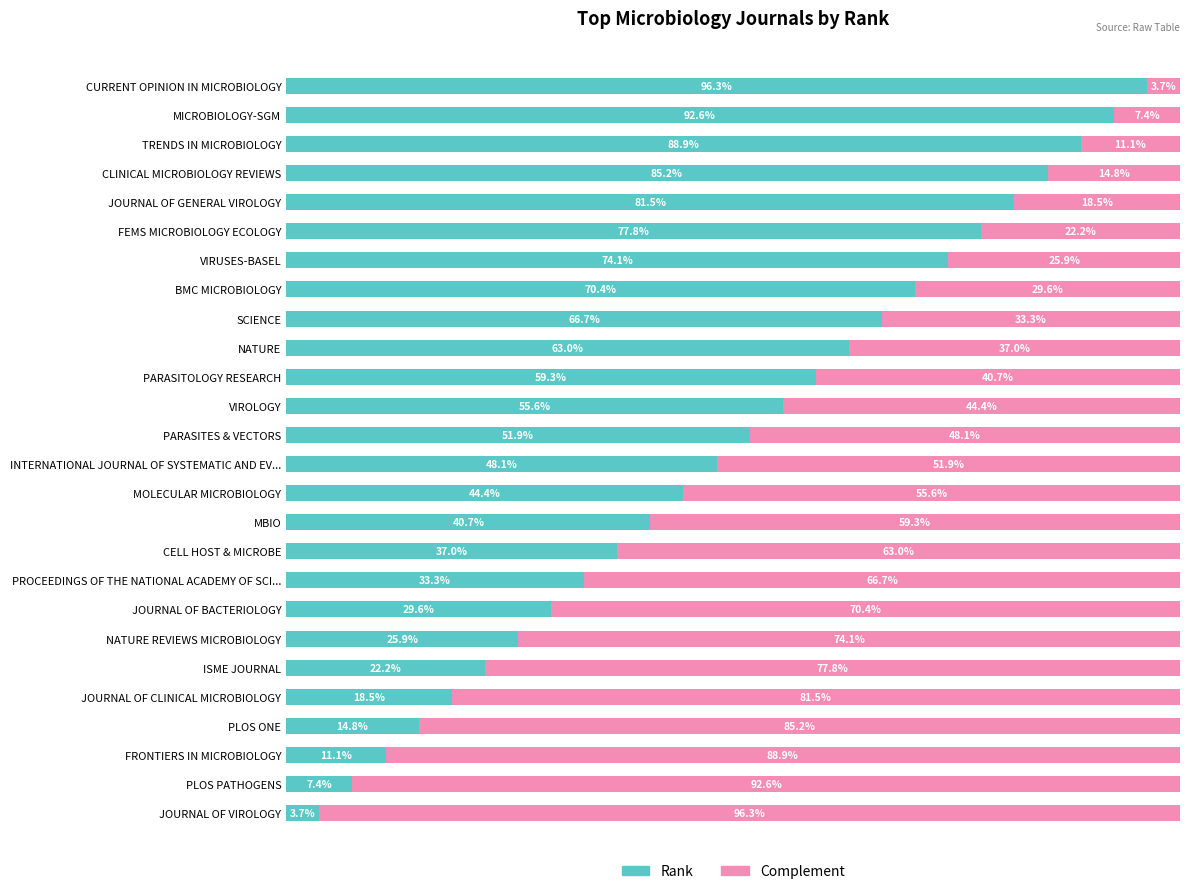

At which label does Rank reach its minimum?

JOURNAL OF VIROLOGY